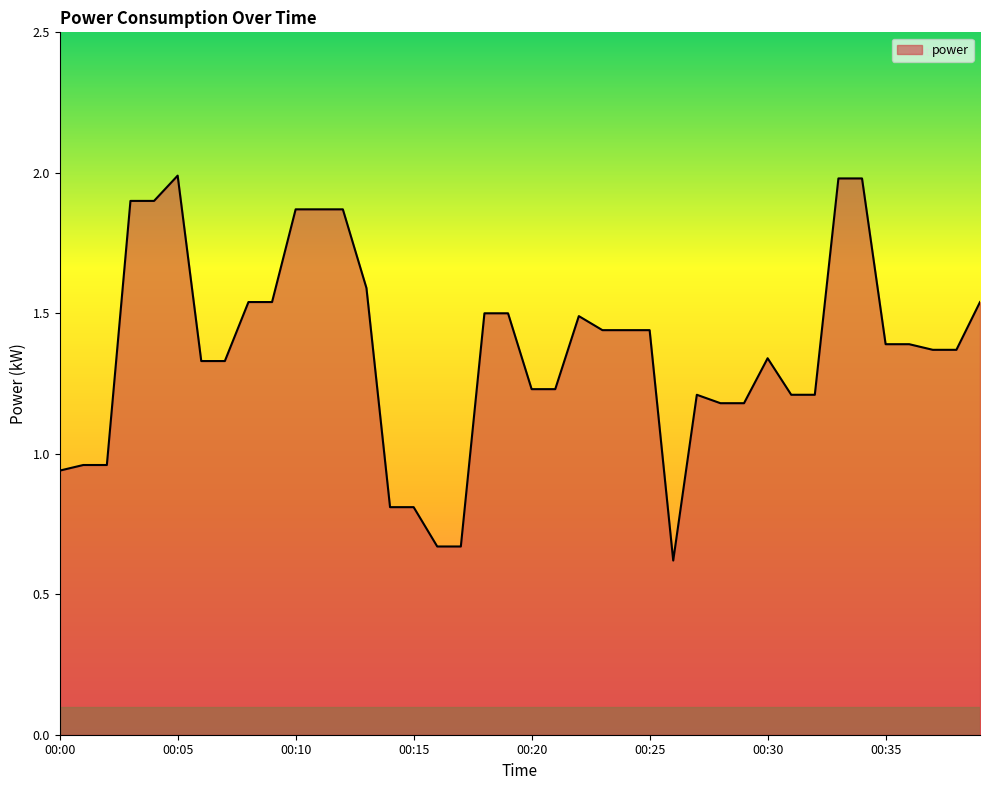

True or false: there are more than 0 points higher than both neighbors.

True